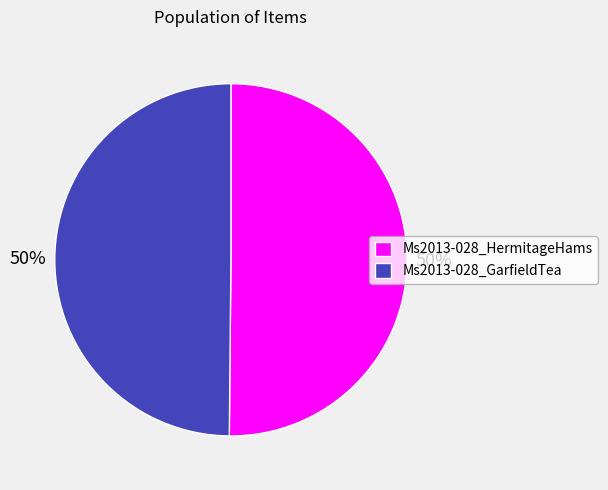

Is the sum of Ms2013-028_GarfieldTea and Ms2013-028_HermitageHams greater than half?

Yes